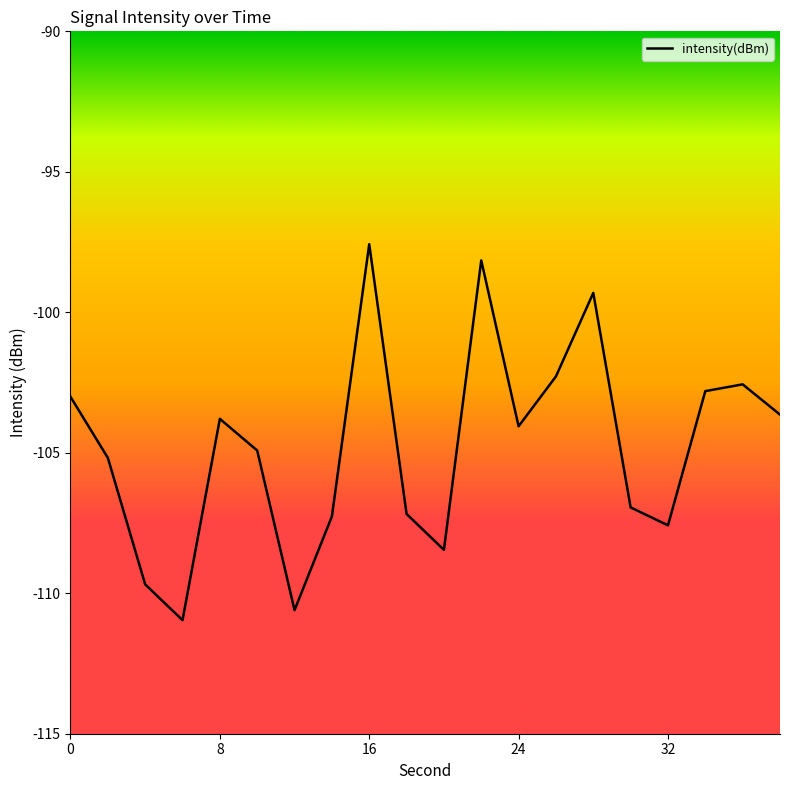

What is the smallest value displayed?

-111.0